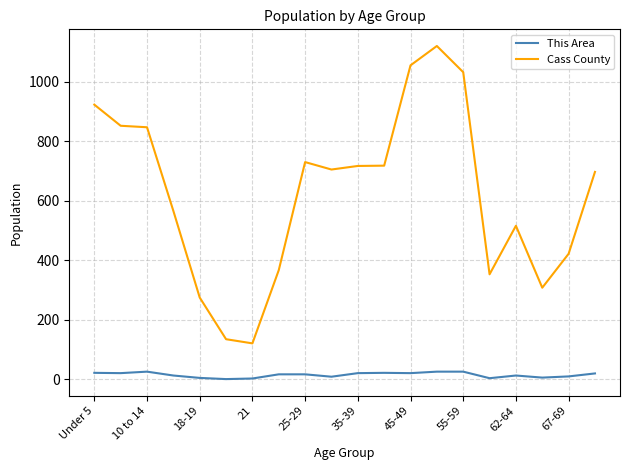

Which series has the largest total across all categories?

Cass County